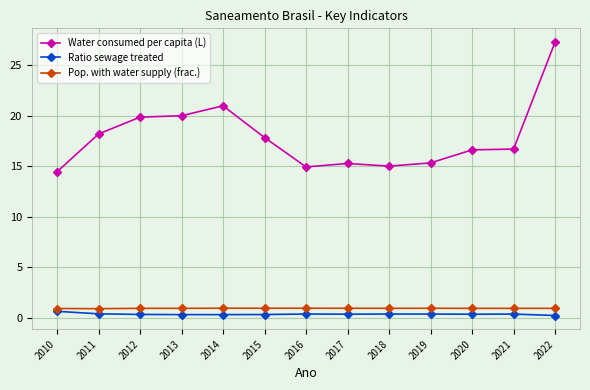

True or false: Ratio sewage treated and Pop. with water supply (frac.) intersect in this chart.

False